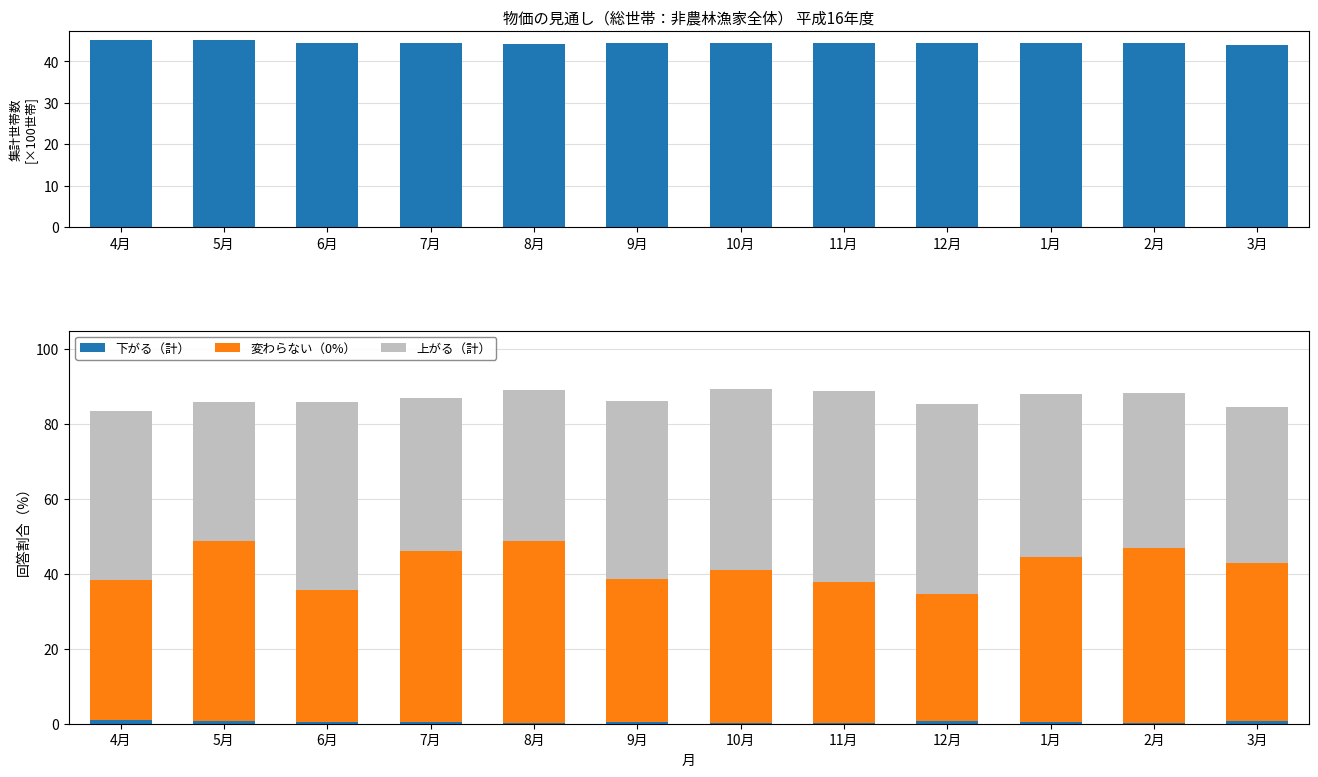

What is the difference between the 集計世帯数（×100） values at 1月 and 8月?

0.1